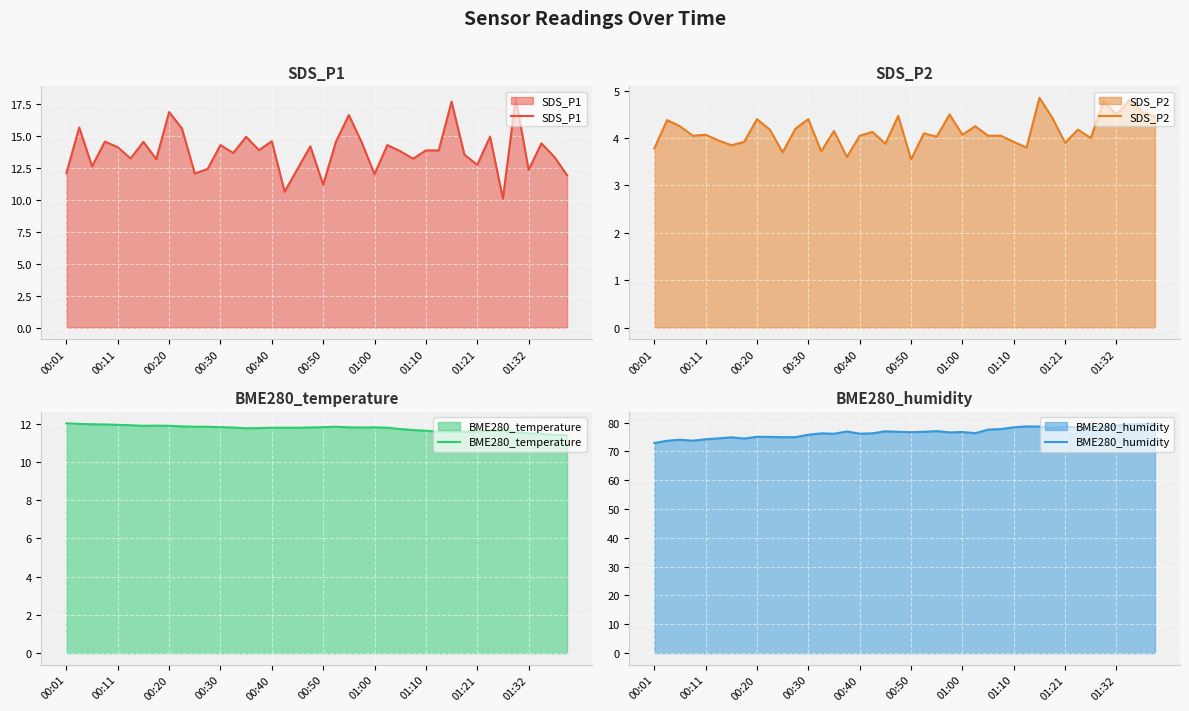

How many intersections are there between SDS_P1 and BME280_temperature?

6